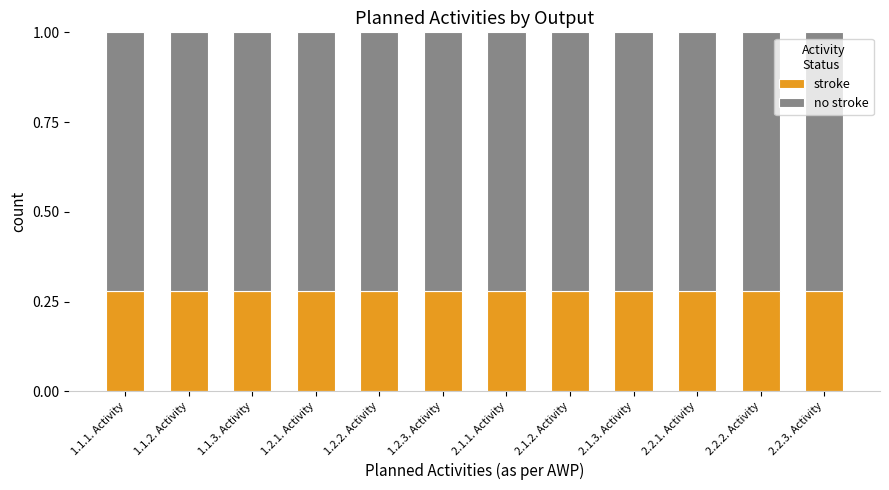

What is the total value across all series at 1.1.3. Activity?

1.0